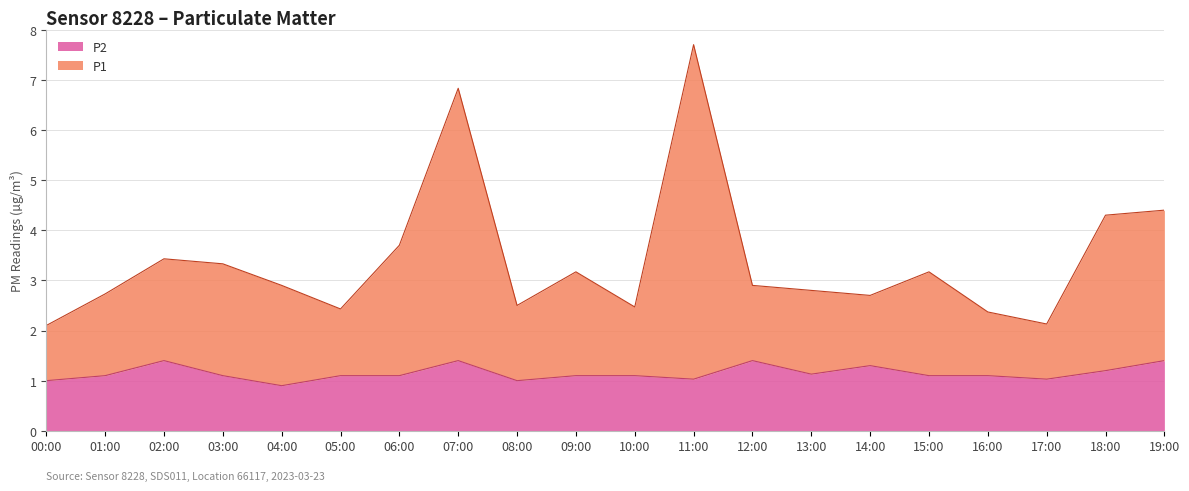

At 17:00, list the series in order from largest to smallest.

P1, P2